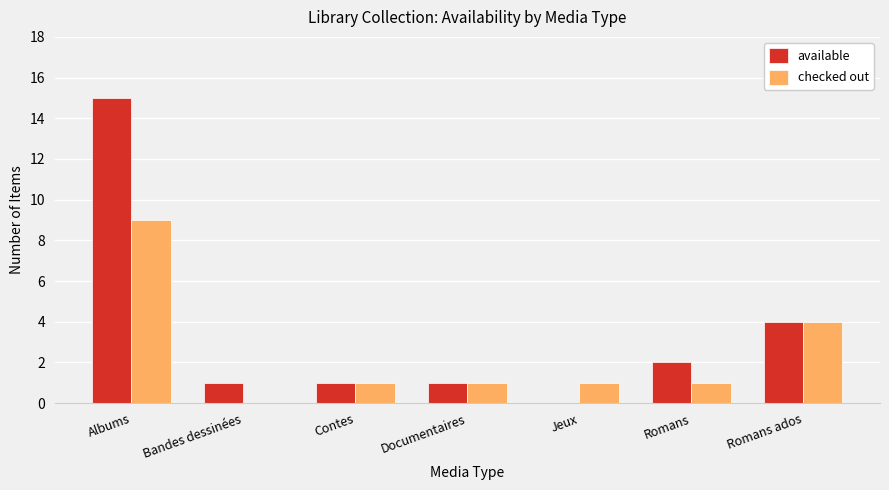

At which category does the chart reach its peak across all series?

Albums